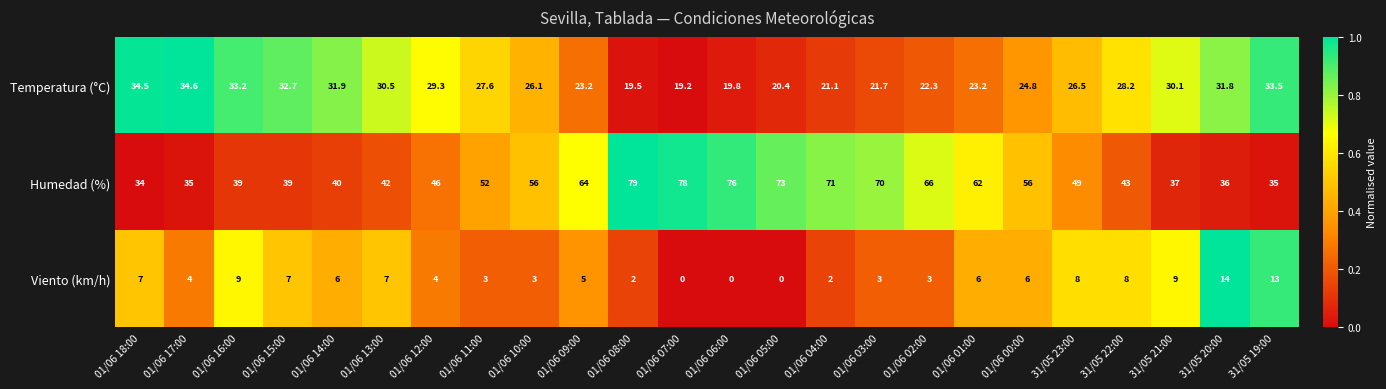

True or false: Viento (km/h) has a value of 7.0 at 01/06 05:00.

False